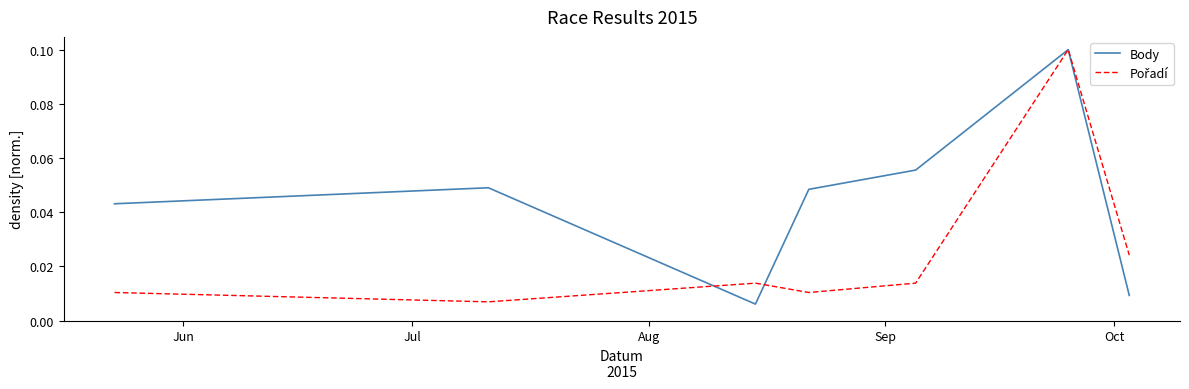

Which series has the largest total across all categories?

Body